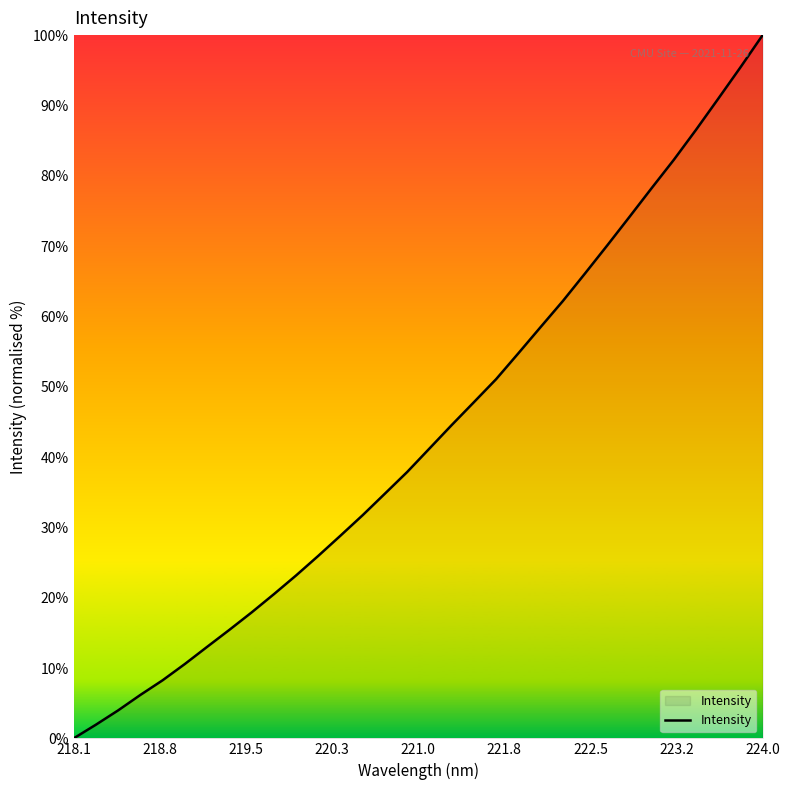

What is the maximum value shown in the chart?

100.0